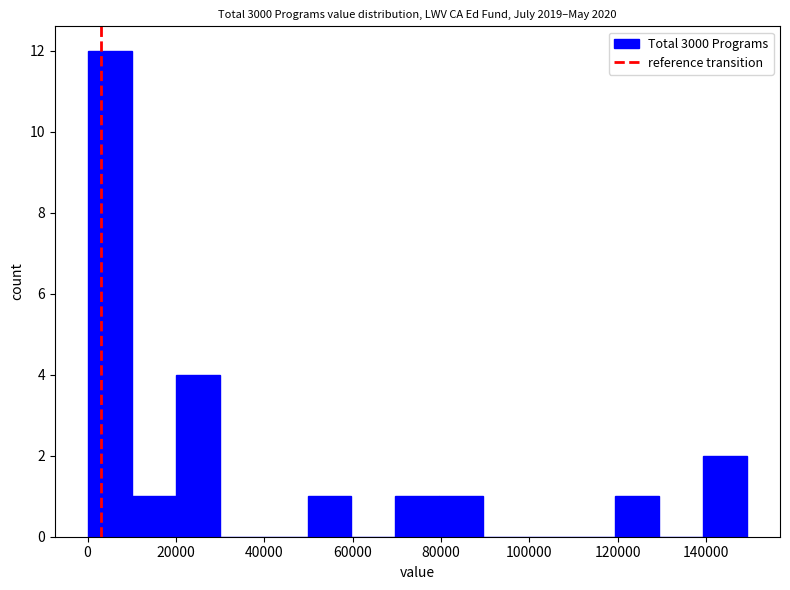

Which range on the x-axis has the tallest bar?

0 to 10000